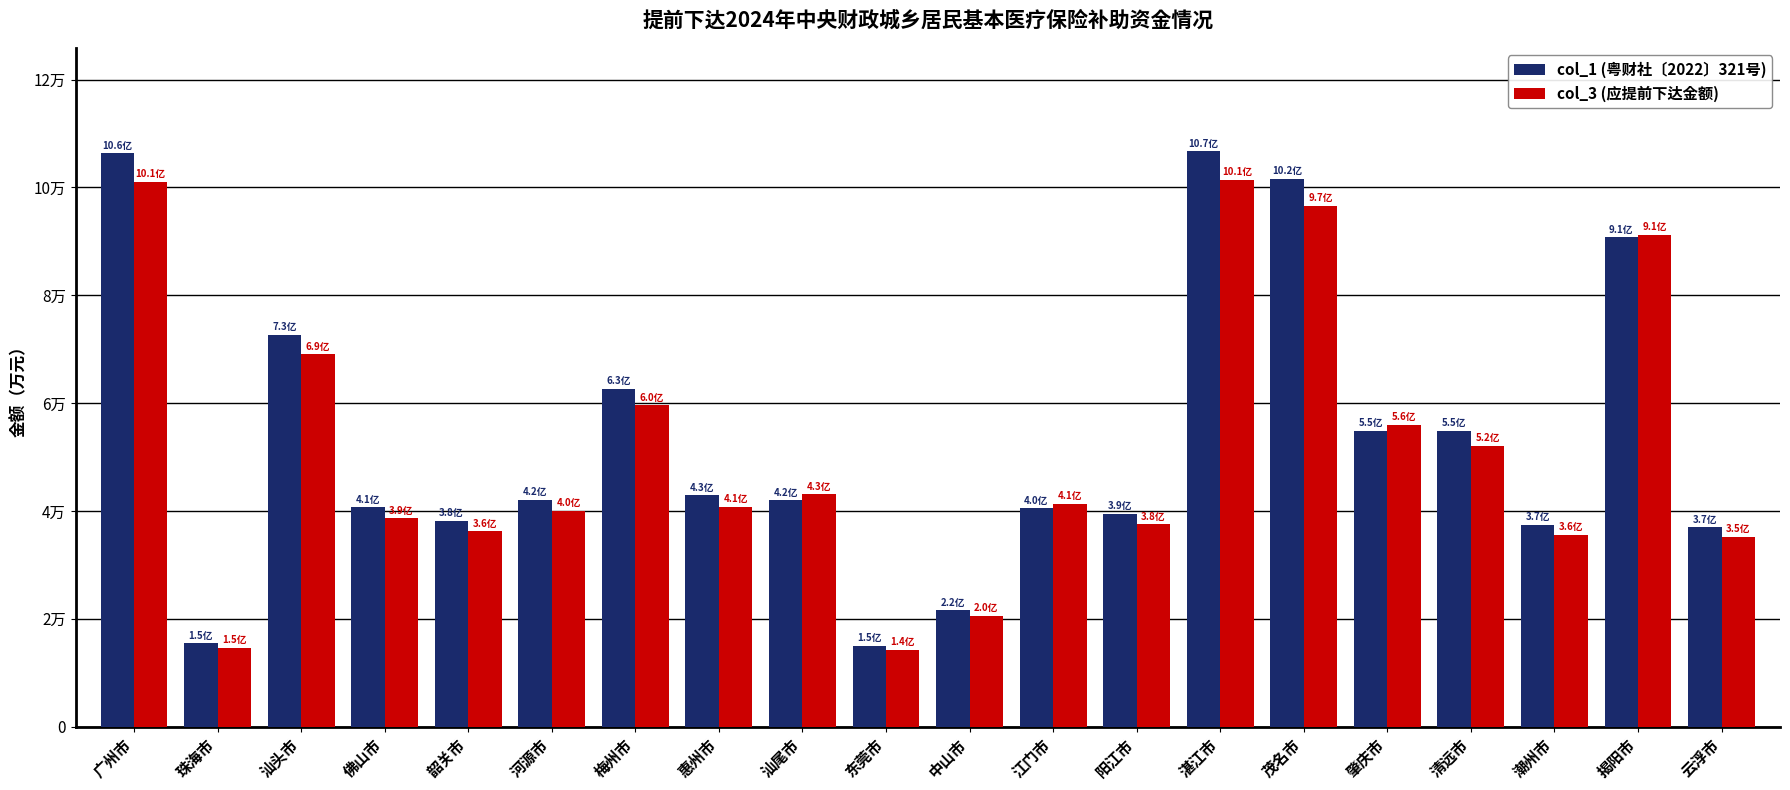

What is the difference between the second highest and minimum values in the col_3 (应提前下达金额) series?

86782.2